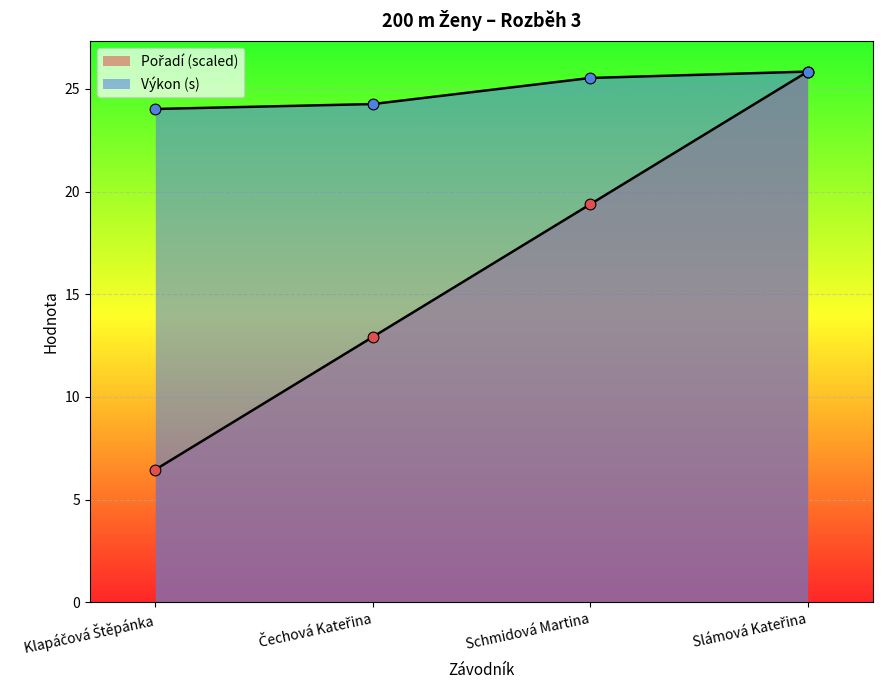

Which series has the largest total across all categories?

Výkon